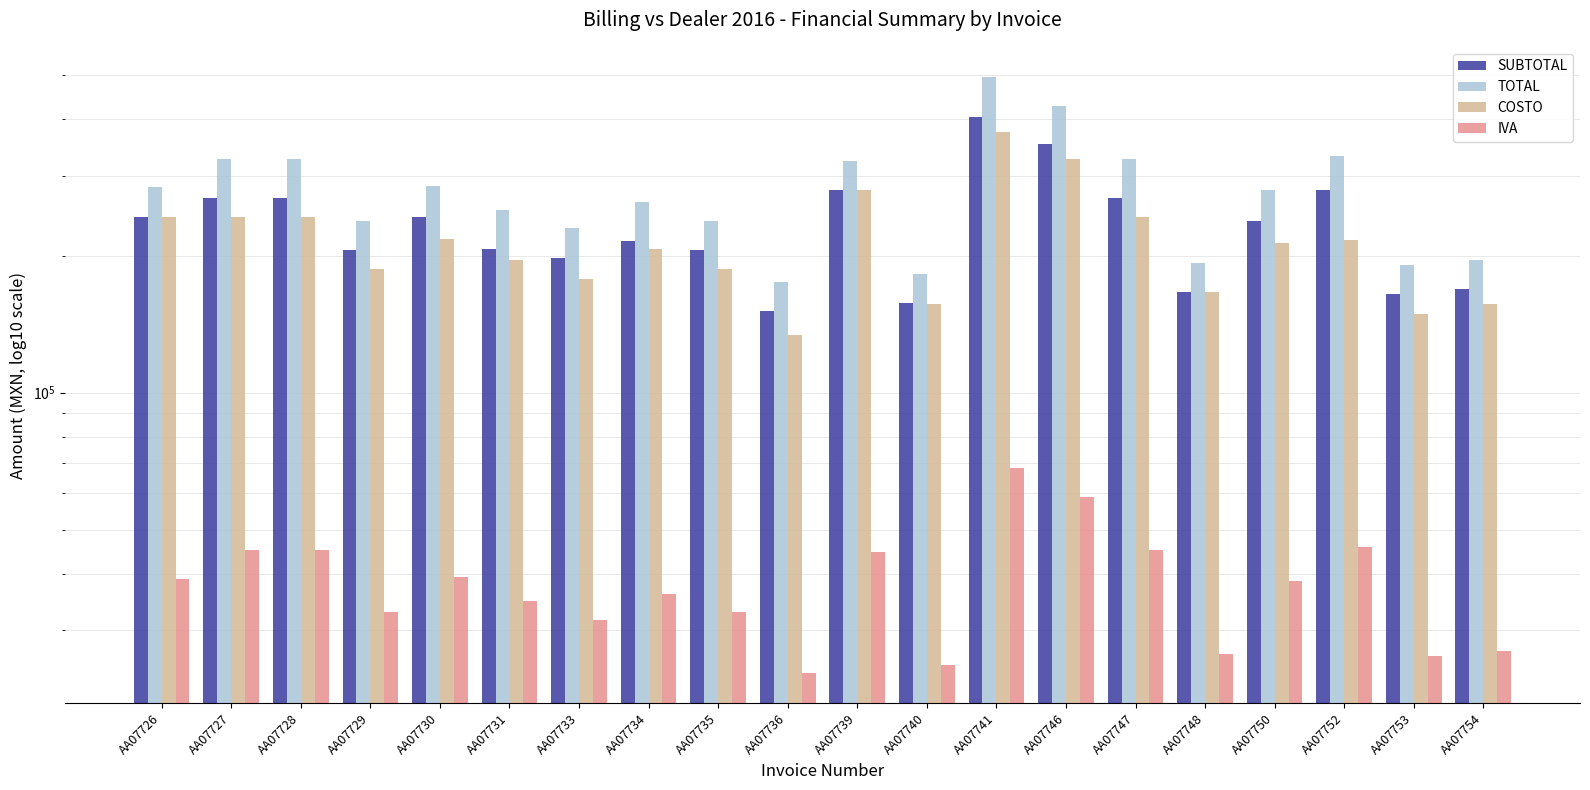

What is the sum of all SUBTOTAL values?

4681593.5